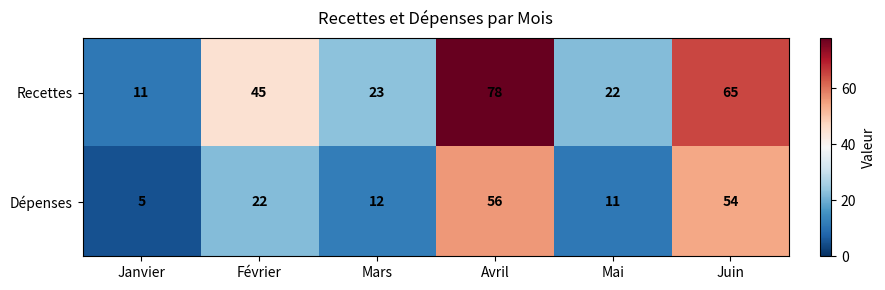

Reading right to left, list all the values displayed in this chart.

Recettes: Juin=65	Mai=22	Avril=78	Mars=23	Février=45	Janvier=11
Dépenses: Juin=54	Mai=11	Avril=56	Mars=12	Février=22	Janvier=5